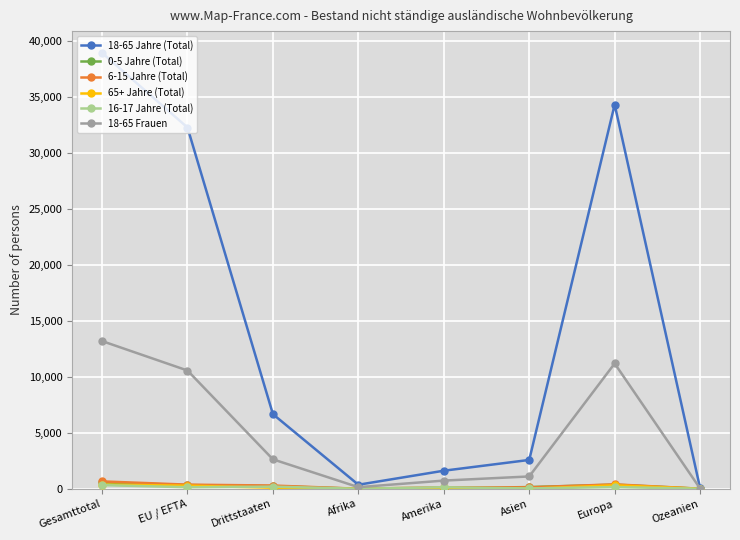

Where is the first local maximum for 18-65 Jahre (Total)?

Europa